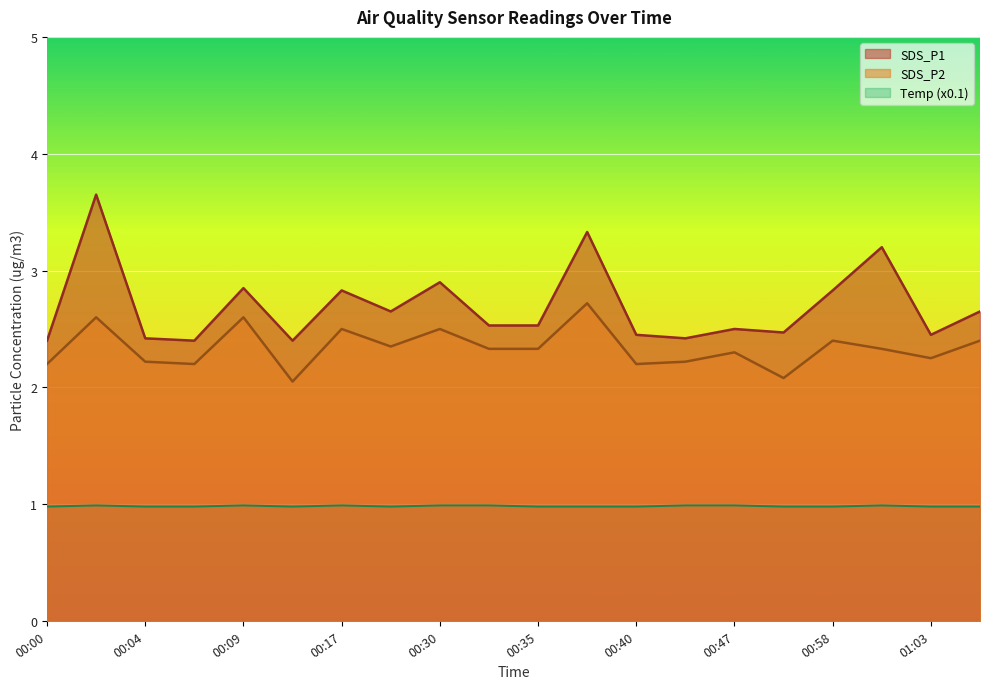

At which label is SDS_P2 closest to 2?

00:12